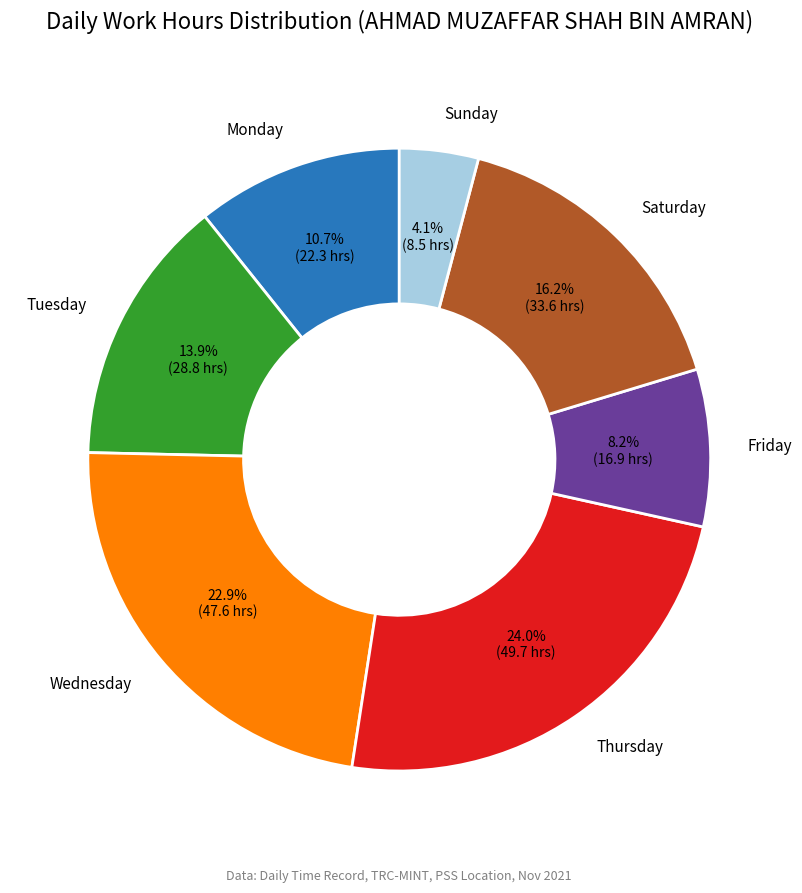

Do Sunday and Monday together represent more than half of the pie?

No